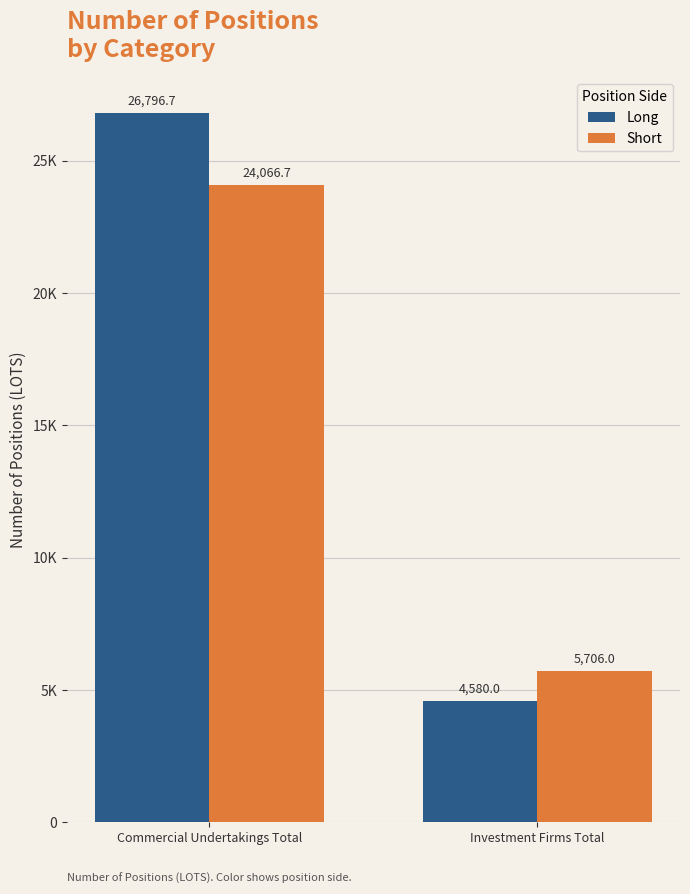

Is it true that Long equals 26796.7 at Commercial Undertakings Total?

True